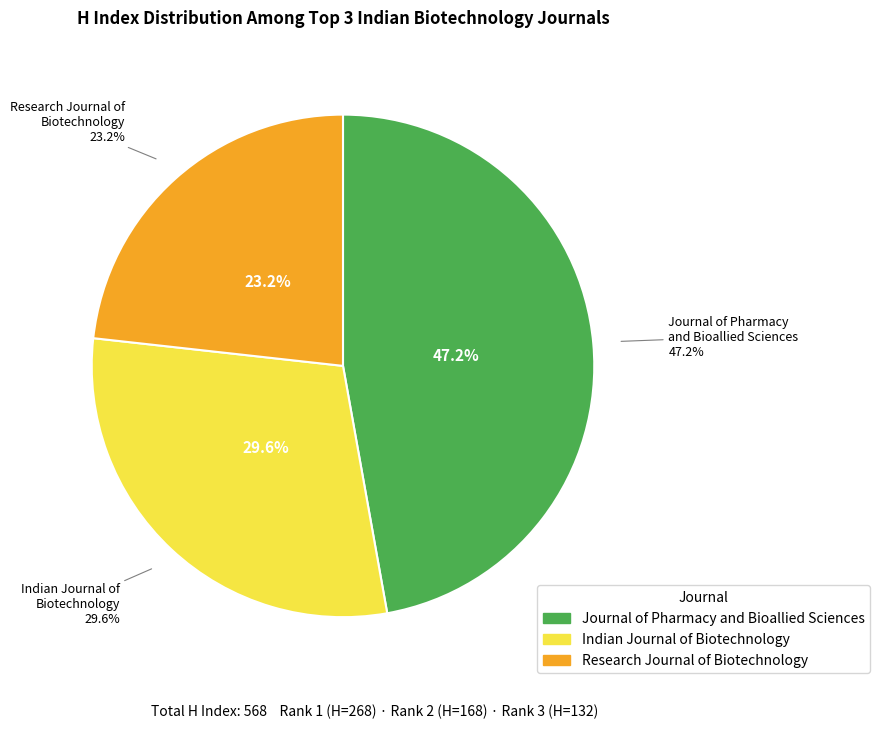

To the nearest percent, what is the difference between the largest and smallest slice percentages?

24%